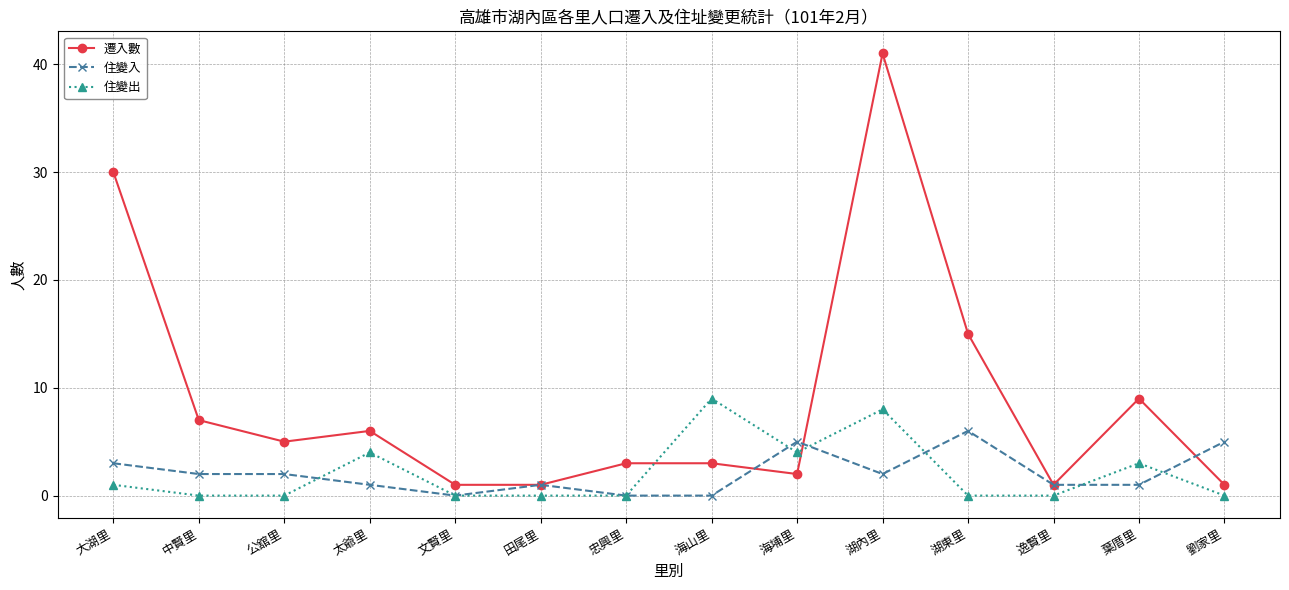

What is the maximum value for 住變入?

6